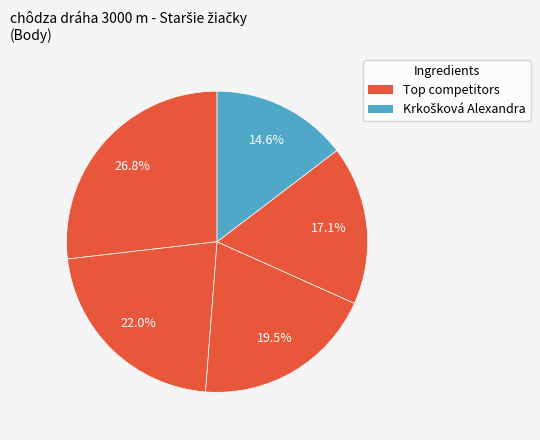

How many slices are in this pie chart?

5